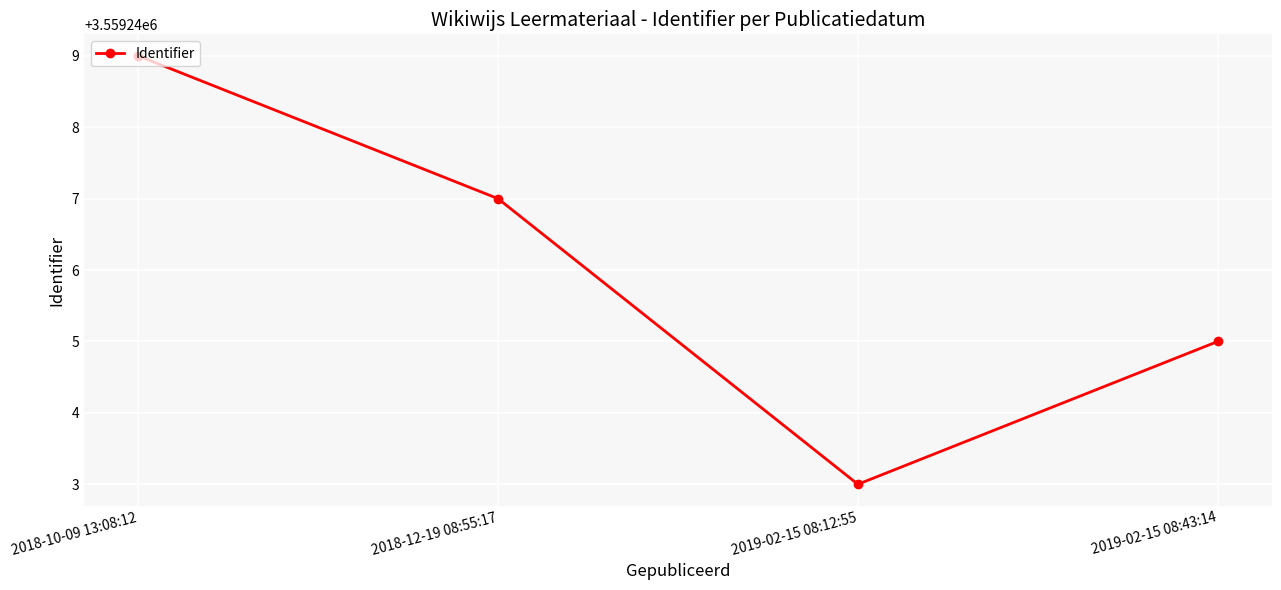

What value does the data have at 2019-02-15 08:43:14?

3559245